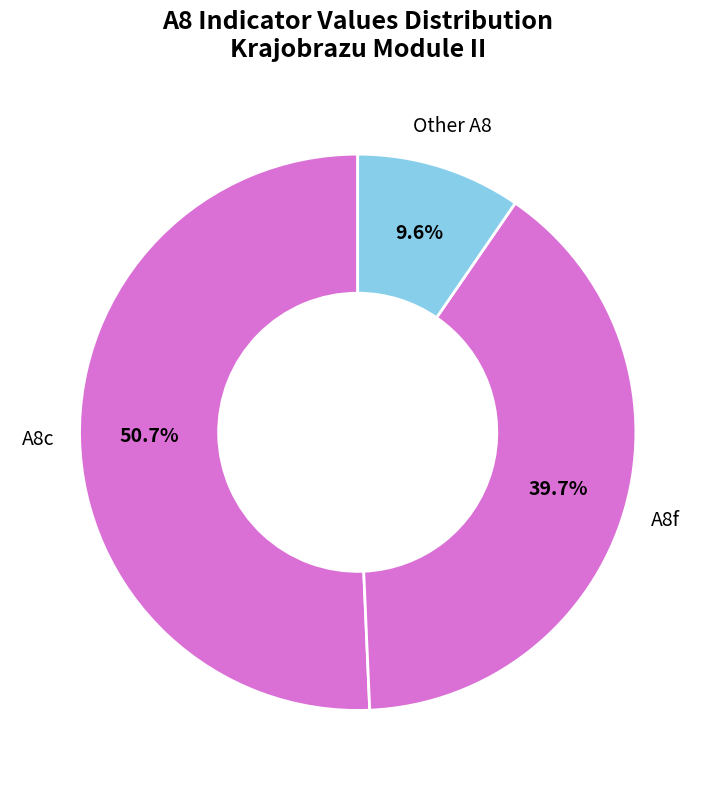

What is the smallest slice in the pie chart?

Other A8